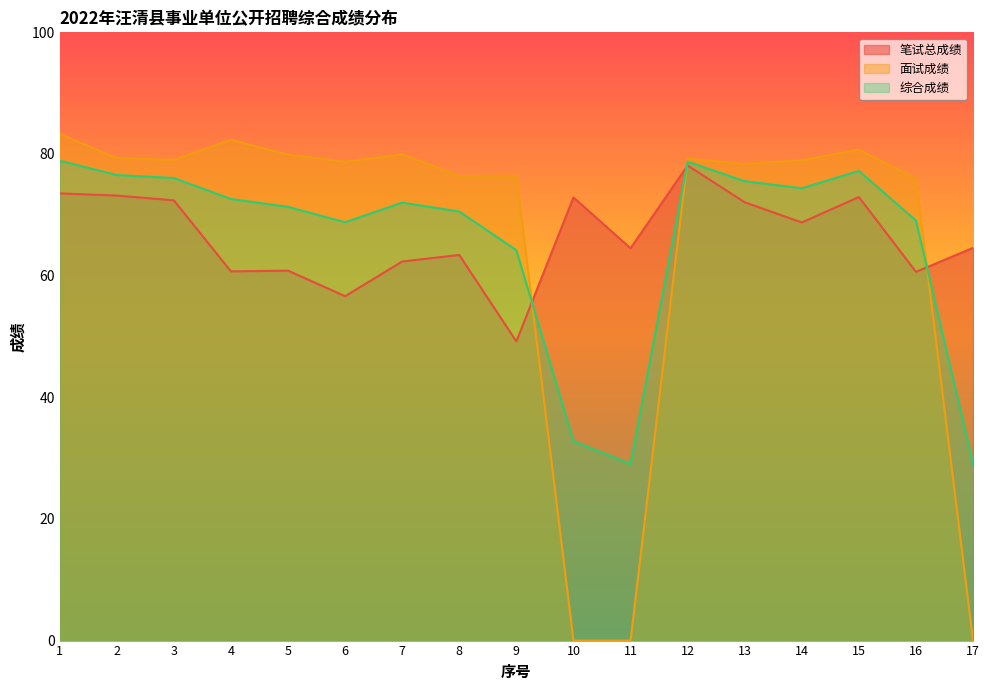

How many data points does each series have?

17